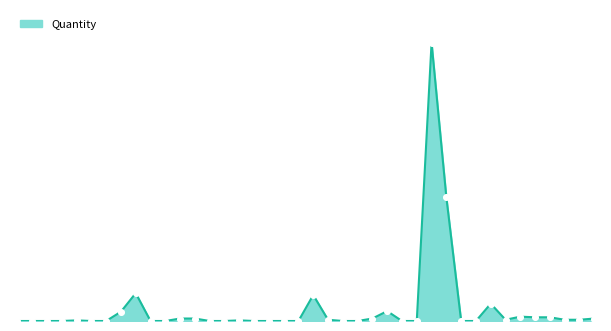

Is this an area chart (filled region under the line)?

Yes